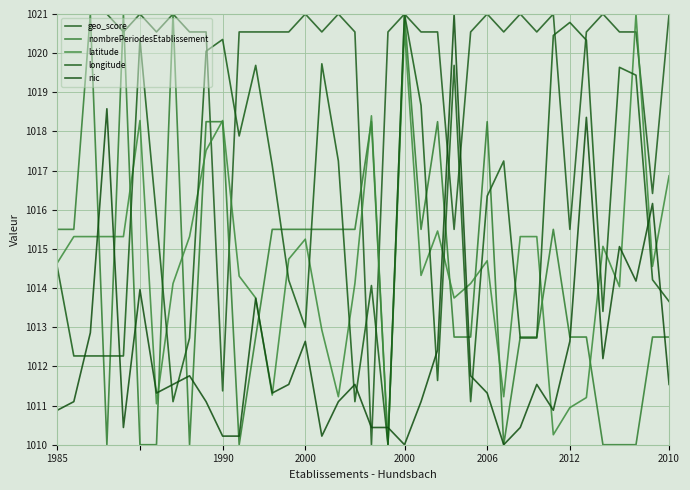

At which label does nombrePeriodesEtablissement reach its peak?

2000